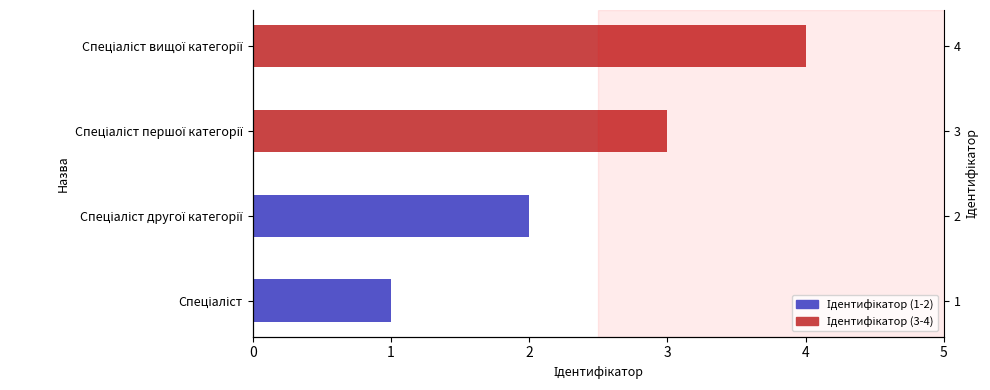

Which has a higher value, Спеціаліст вищої категорії or Спеціаліст другої категорії?

Спеціаліст вищої категорії